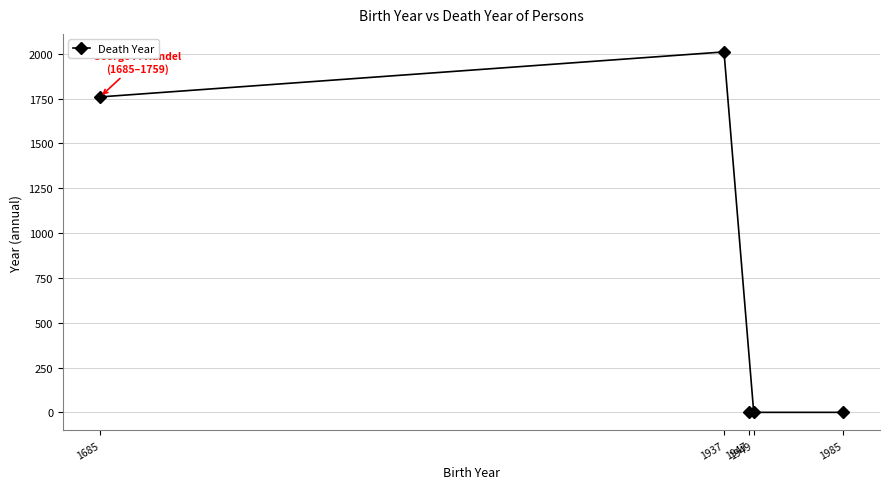

List the labels in order of value, largest first.

1937, 1685, 1949, 1947, 1985